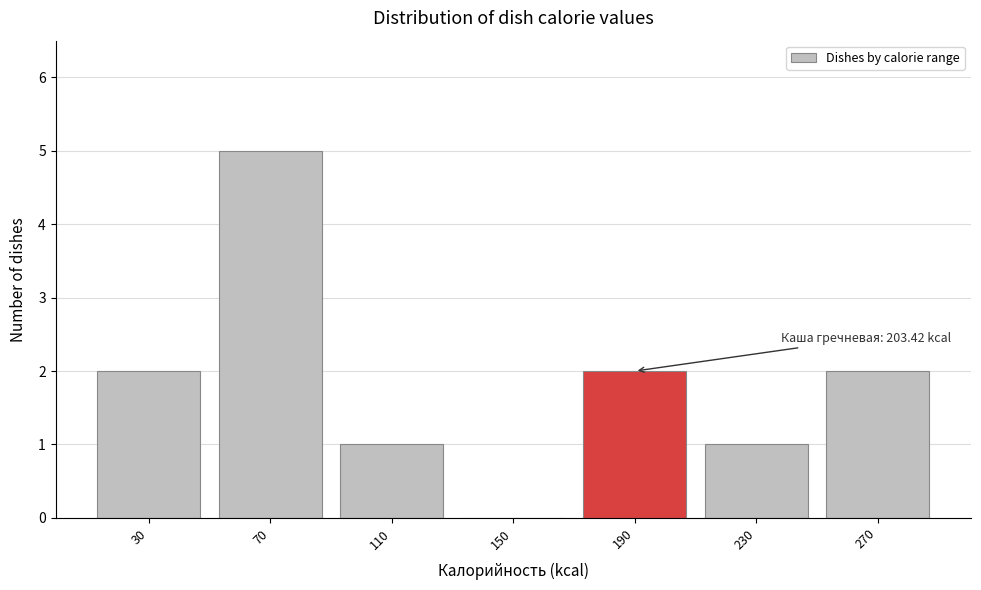

Reading left to right, list all the values displayed in this chart.

30=2	70=5	110=1	150=0	190=2	230=1	270=2